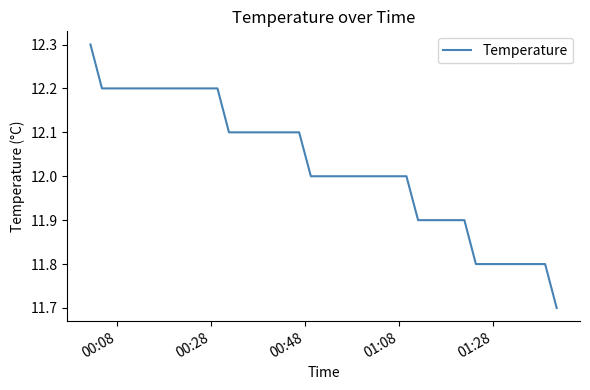

What is the greatest value displayed?

12.3